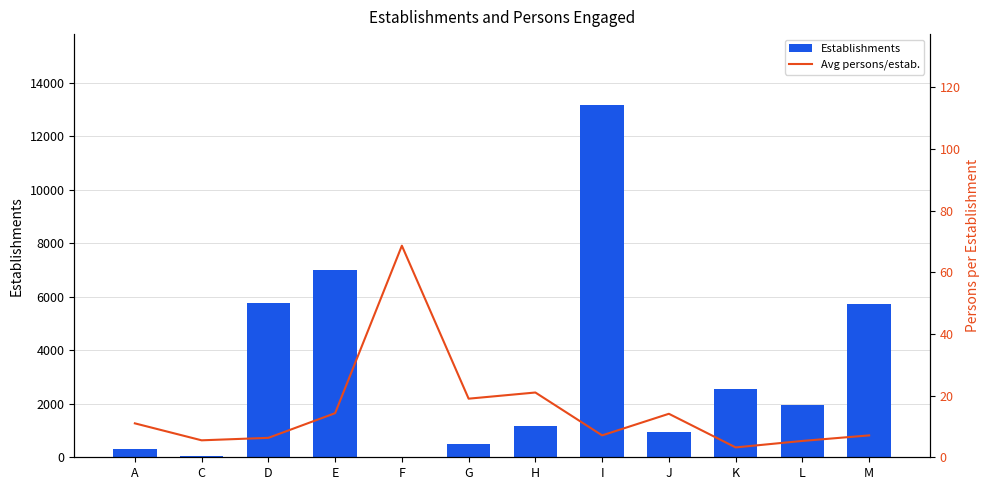

The value of Avg persons/estab. at C is 5.5. True or false?

True